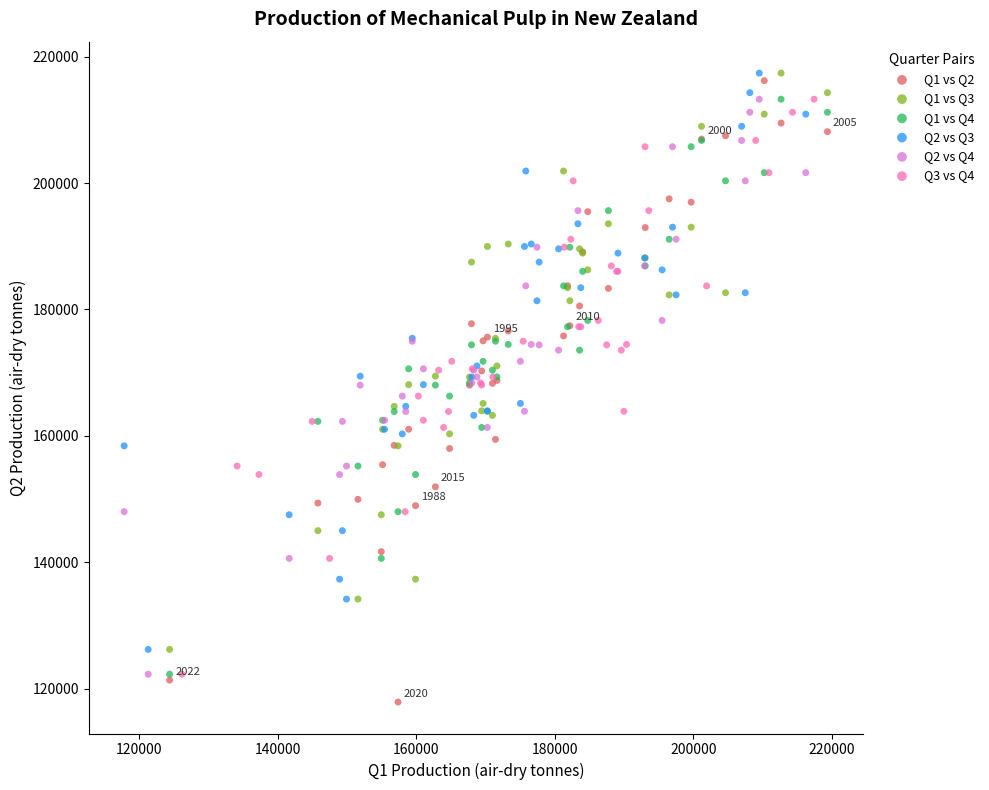

What are all the series names shown in the legend?

Q1 vs Q2, Q1 vs Q3, Q1 vs Q4, Q2 vs Q3, Q2 vs Q4, Q3 vs Q4